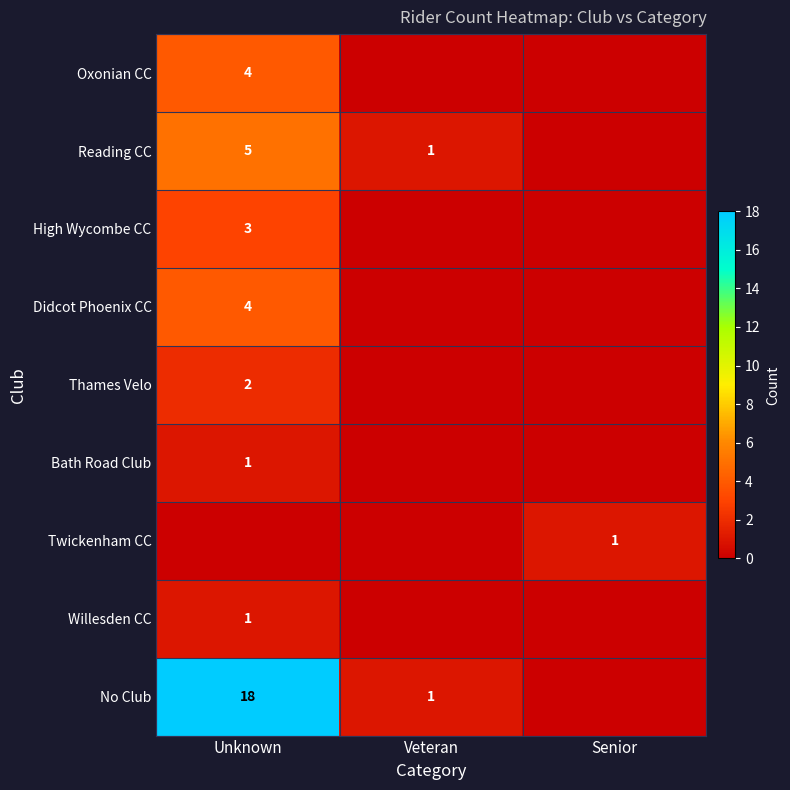

What is the difference between the No Club values at Unknown and Veteran?

17